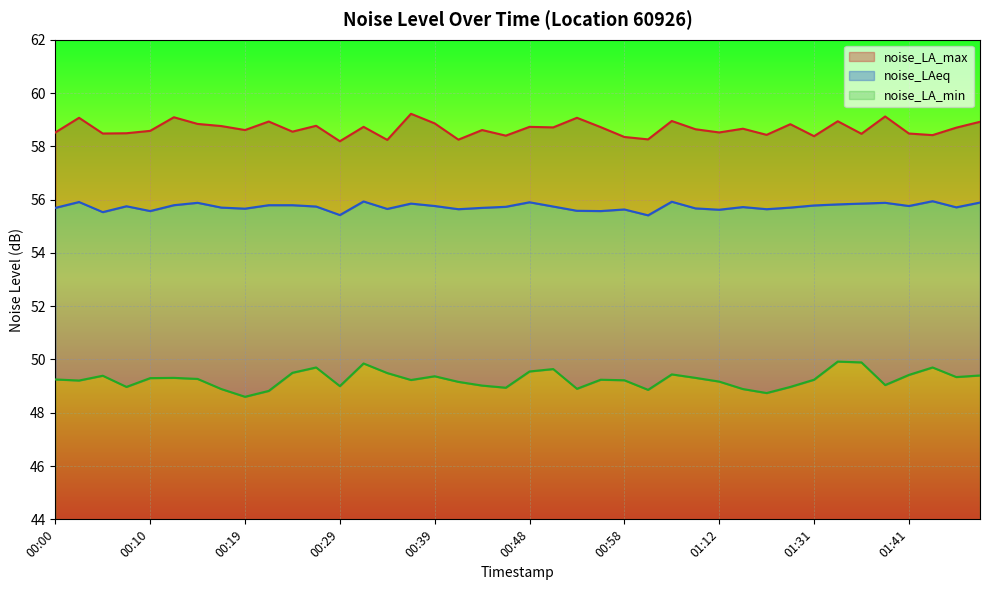

What value does the noise_LA_max series have at 00:27?

58.8